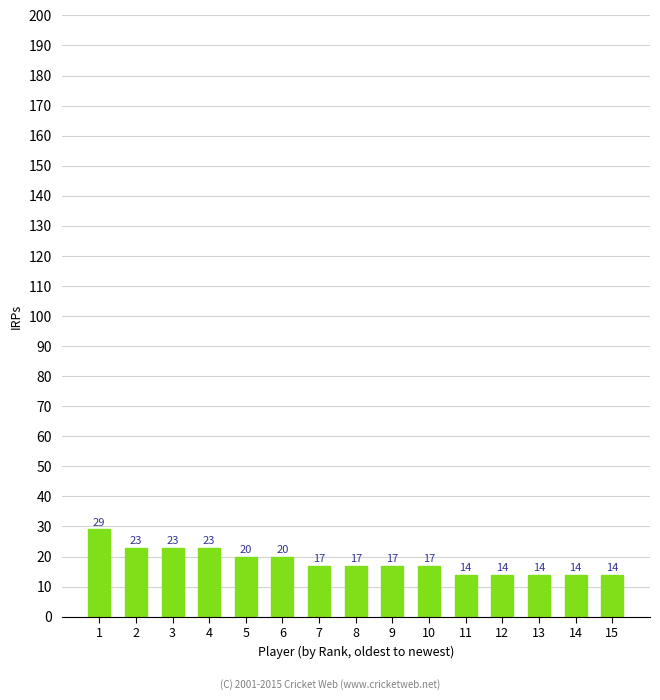

What is the value of the 1st bar from the left?

29